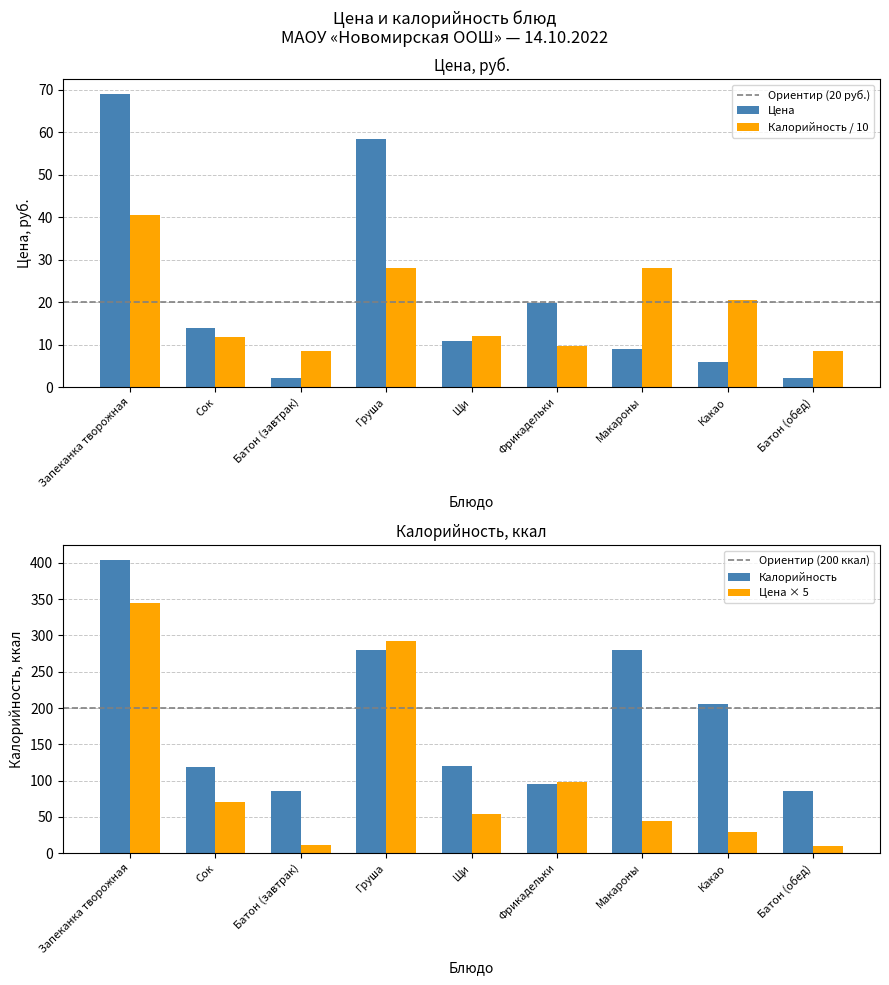

What is the label of the 1st bar from the left?

Запеканка творожная